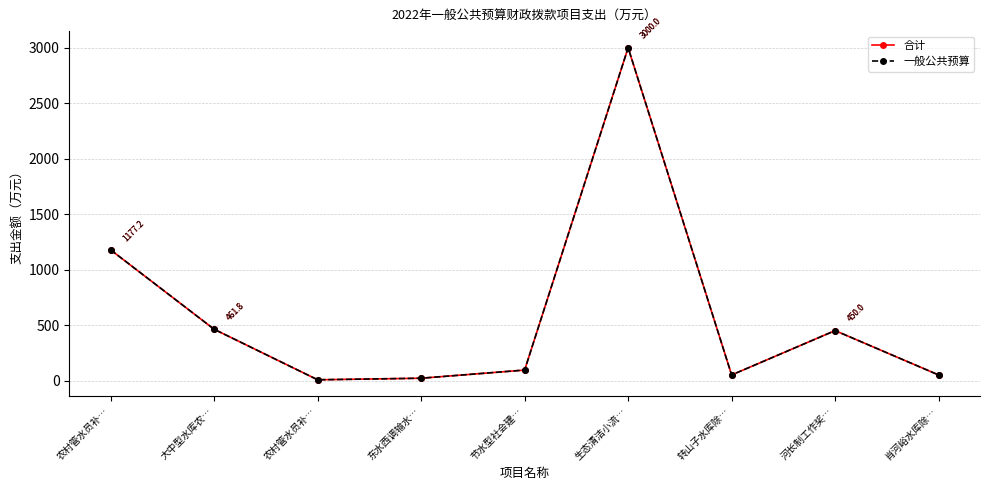

Does the chart have visible grid lines?

Yes